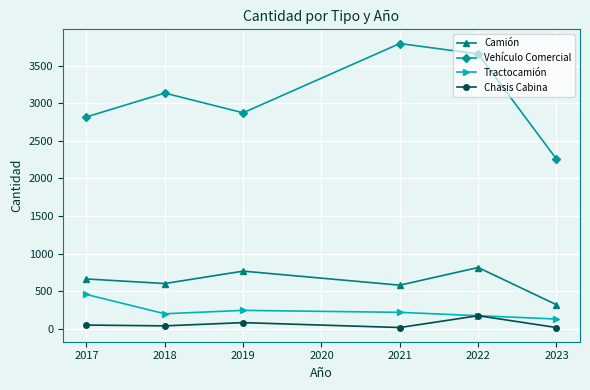

What is the spread (max minus min) of values at 2022?

3481